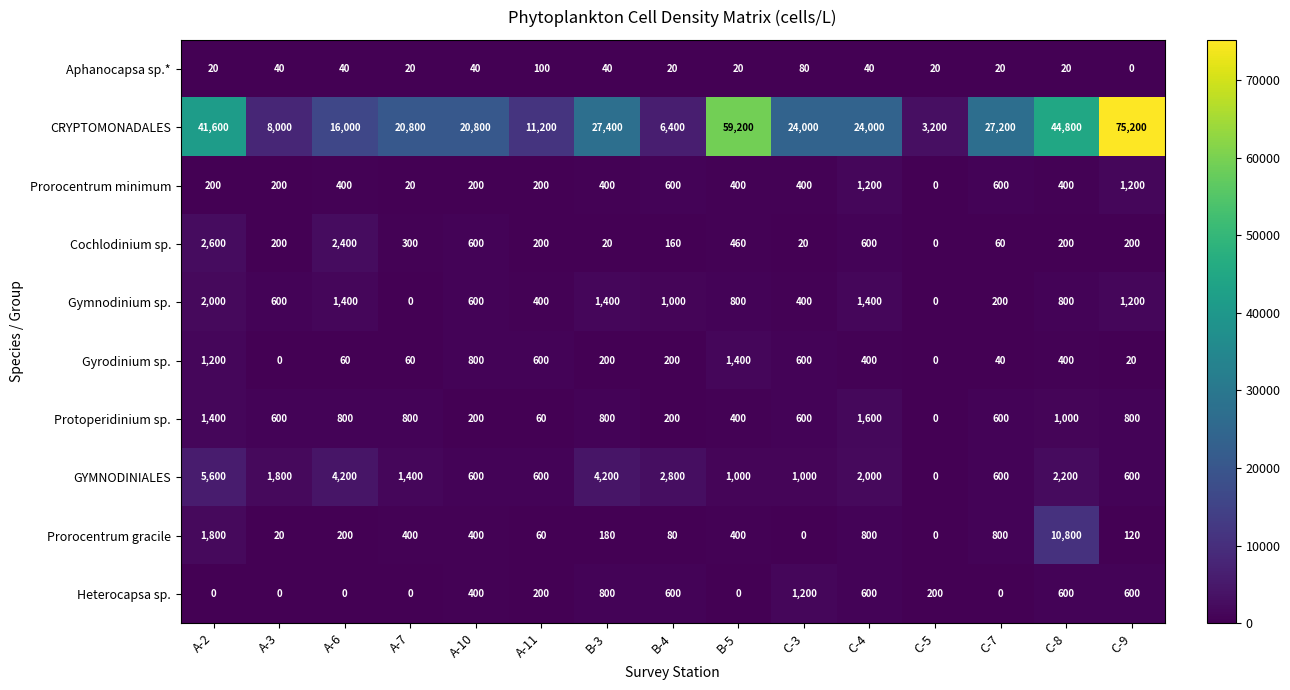

What is the approximate value of Heterocapsa sp. at C-4, to the nearest 50?

600